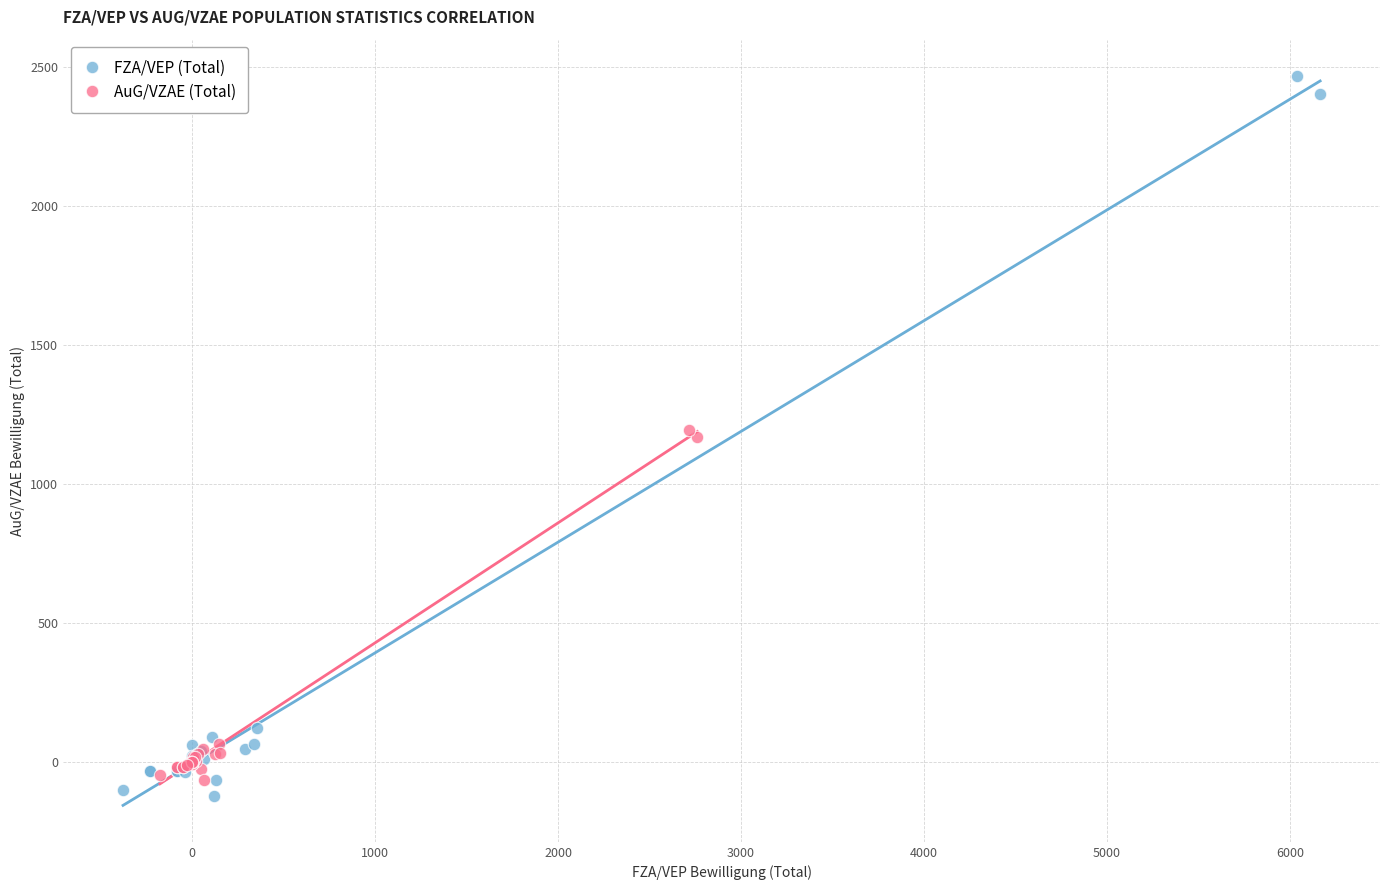

Which series contains the lowest Y value?

FZA/VEP (Total)